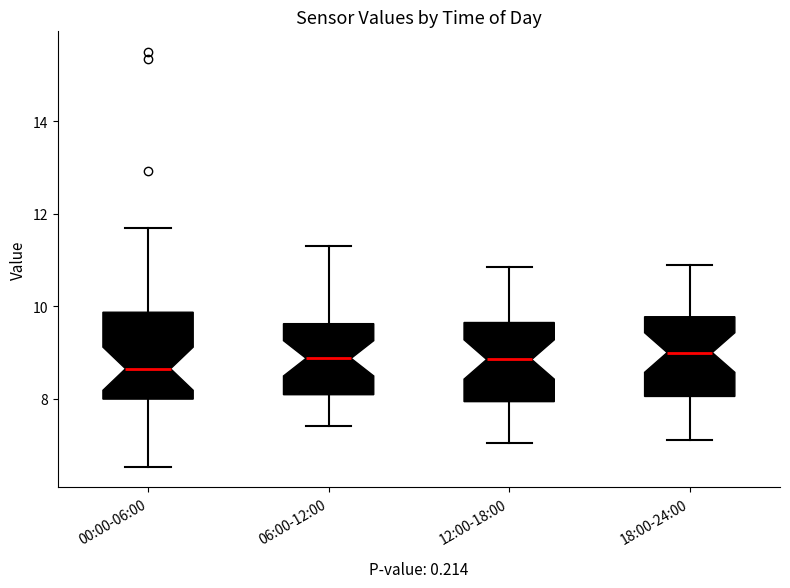

Where does the median line of the box for 12:00-18:00 sit on the y-axis? The values are not printed on the chart, so give them approximately, as read against the axis.

8.8